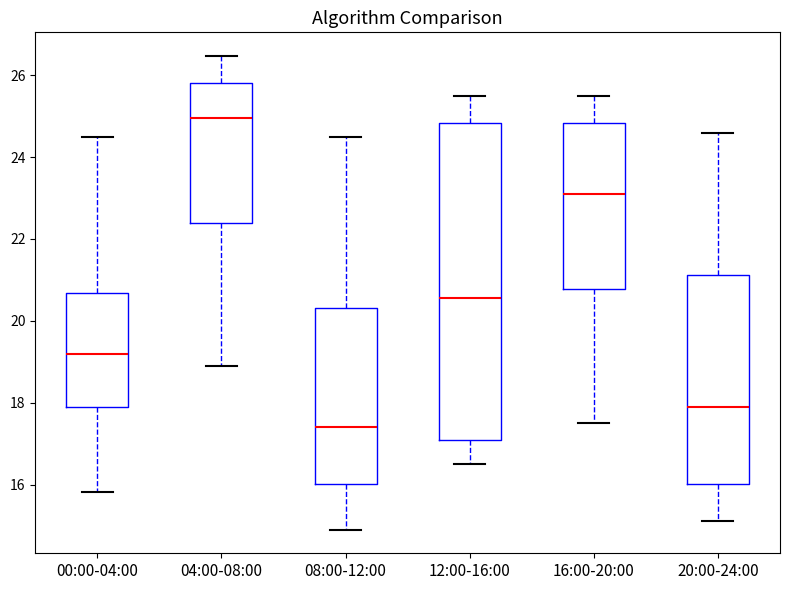

Reading left to right, read every box against the y-axis: the position of its median line, the range the box covers, and the ends of its whiskers. The values are not printed on the chart, so give them approximately, as read against the axis.

00:00-04:00: median 19.2, box 18.0 to 20.6, whiskers 15.8 to 24.6
04:00-08:00: median 25.0, box 22.4 to 25.8, whiskers 19.0 to 26.4
08:00-12:00: median 17.4, box 16.0 to 20.4, whiskers 15.0 to 24.6
12:00-16:00: median 20.6, box 17.2 to 24.8, whiskers 16.6 to 25.6
16:00-20:00: median 23.2, box 20.8 to 24.8, whiskers 17.6 to 25.6
20:00-24:00: median 18.0, box 16.0 to 21.2, whiskers 15.2 to 24.6